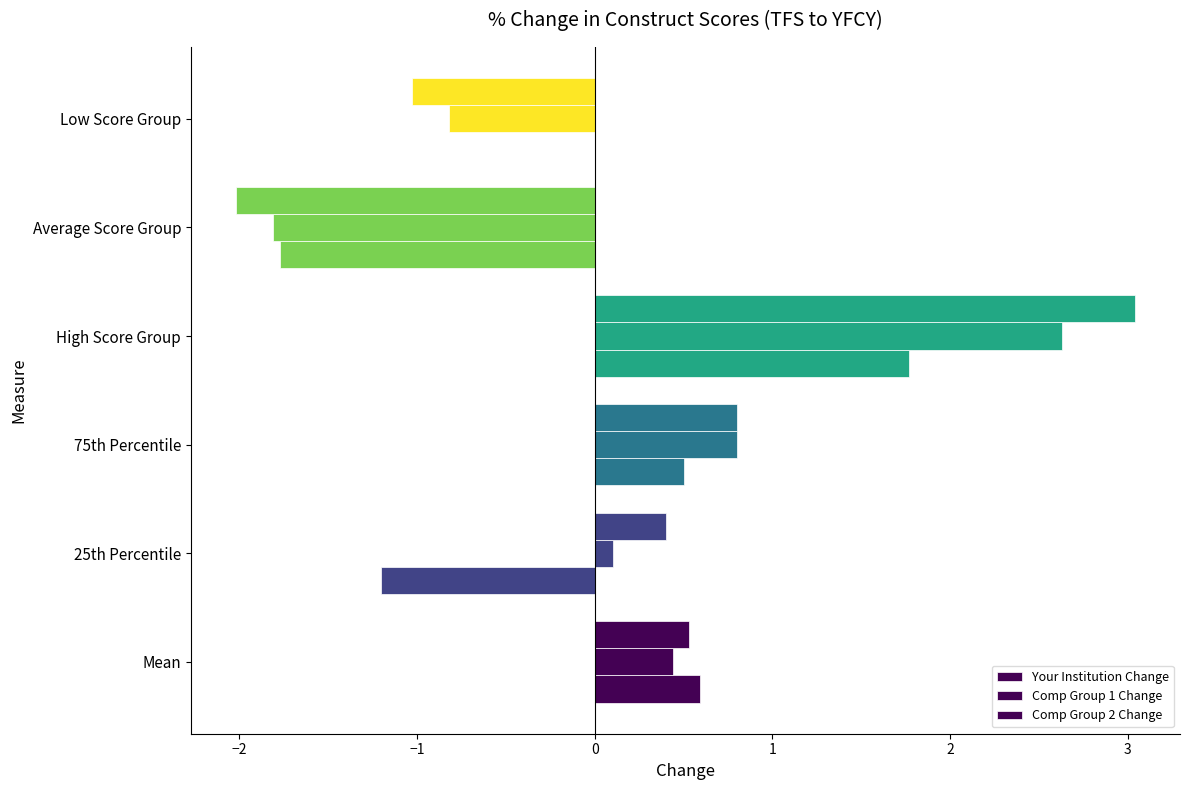

How many values in Comp Group 1 Change are above zero?

4